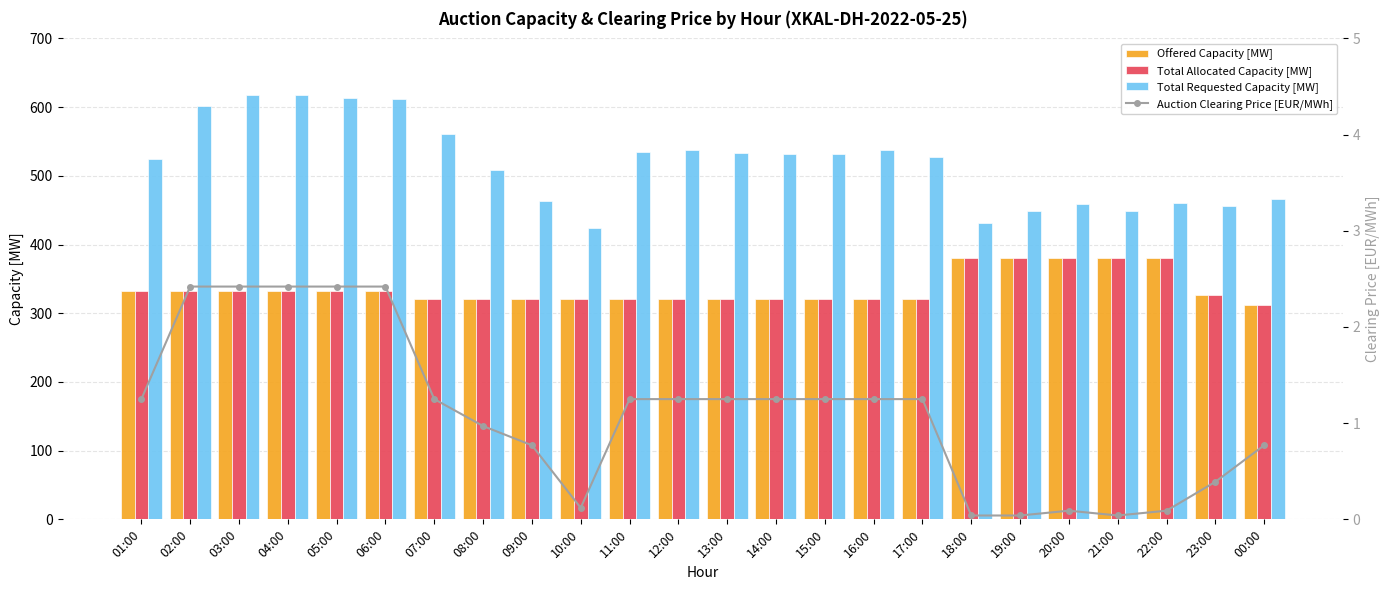

Which series has the largest total across all categories?

Total Requested Capacity [MW]